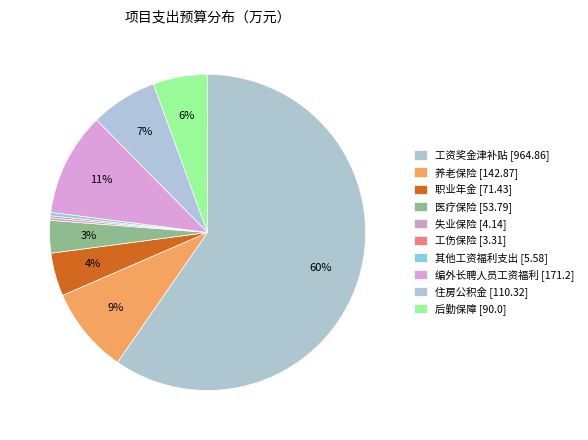

Which has a higher value, 失业保险 or 工伤保险?

失业保险